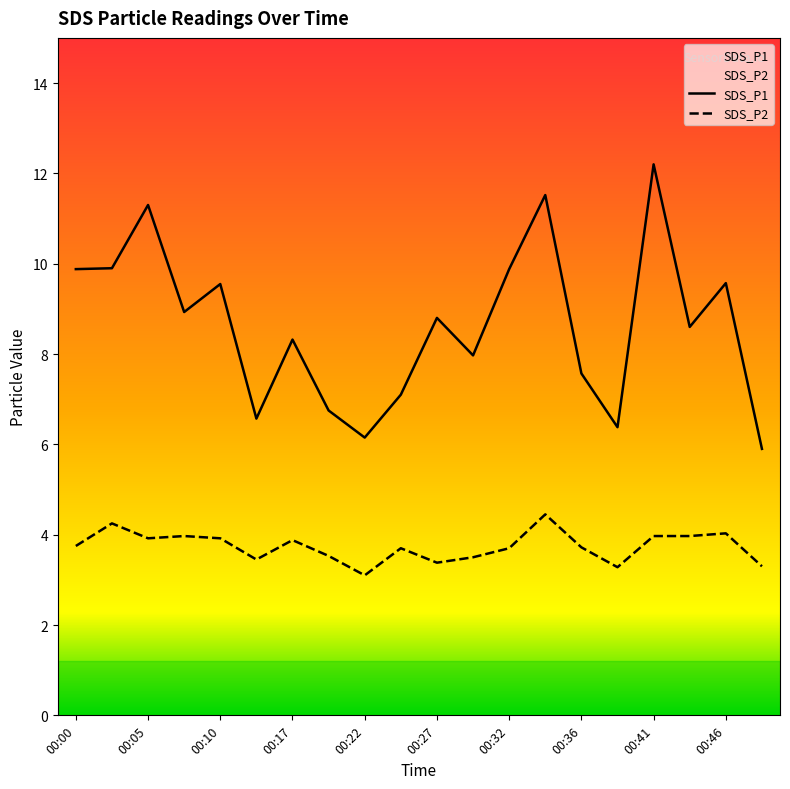

What is the sum of the SDS_P1 values at 00:49 and 00:32?

15.8